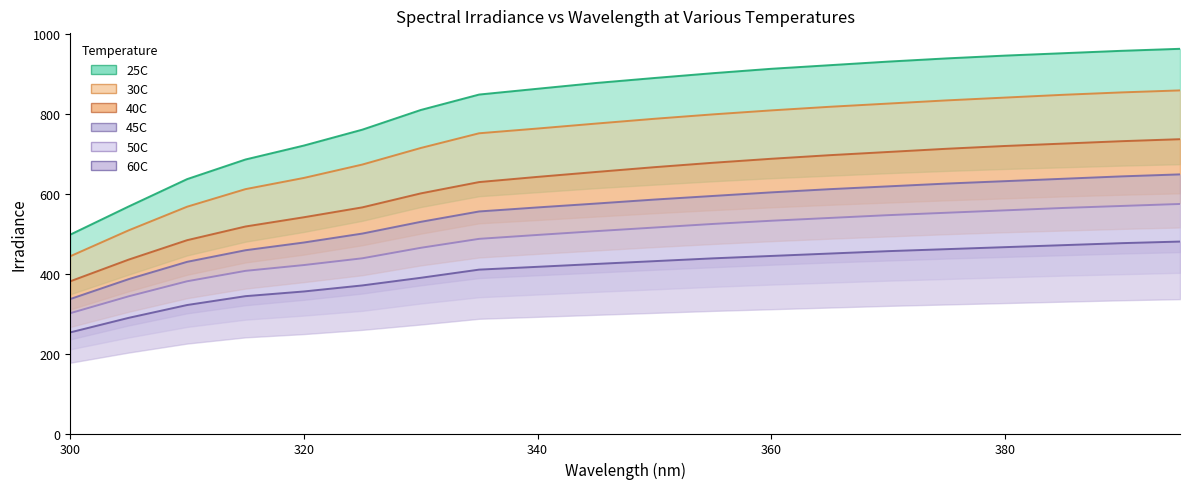

What is the sum of all 50C values?

9717.4